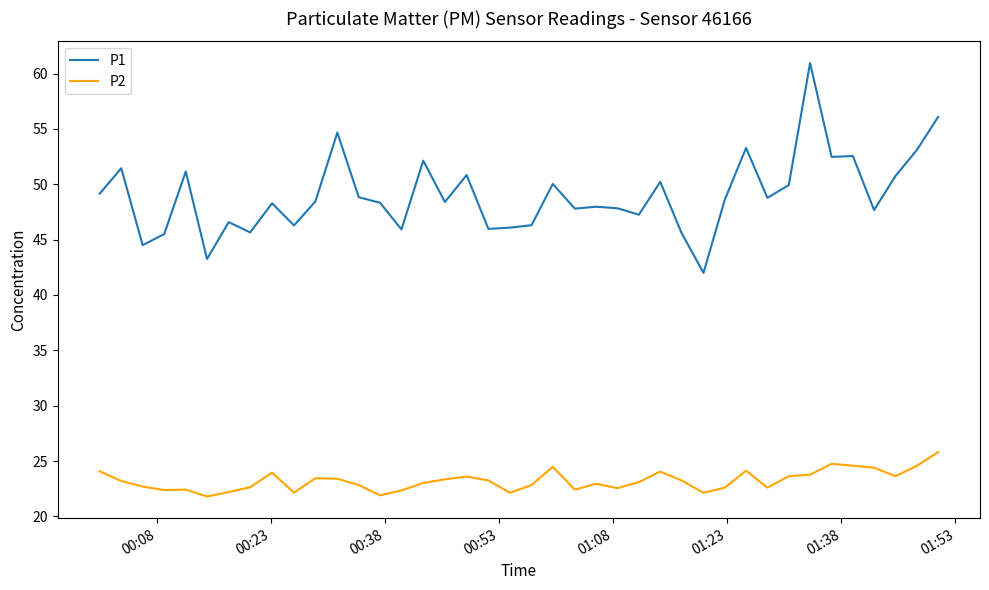

True or false: P2 and P1 intersect in this chart.

False